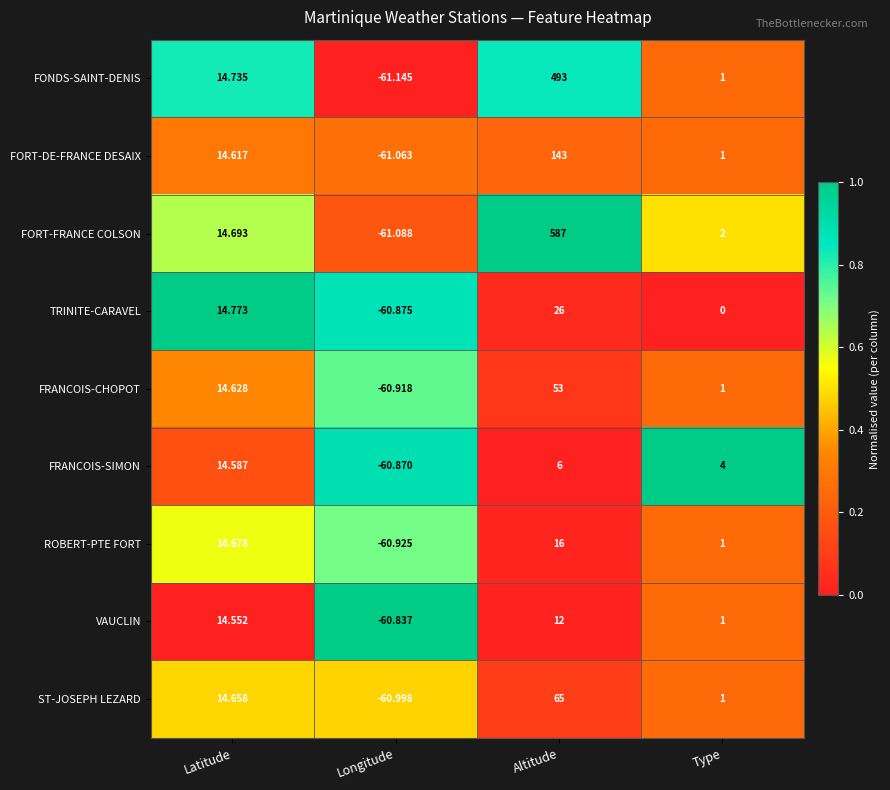

What is the total value across all series at Longitude?

-548.7